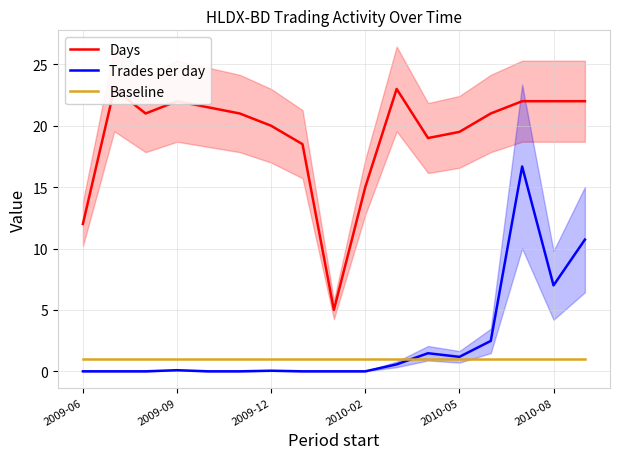

What is the maximum value for Trades per day?

16.7